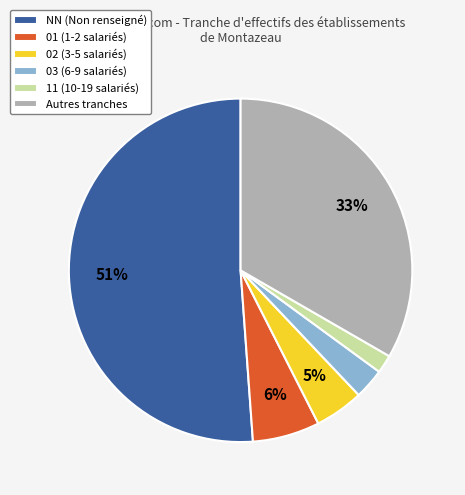

To the nearest percent, what percentage of the pie is 03 (6-9 salariés)?

3%